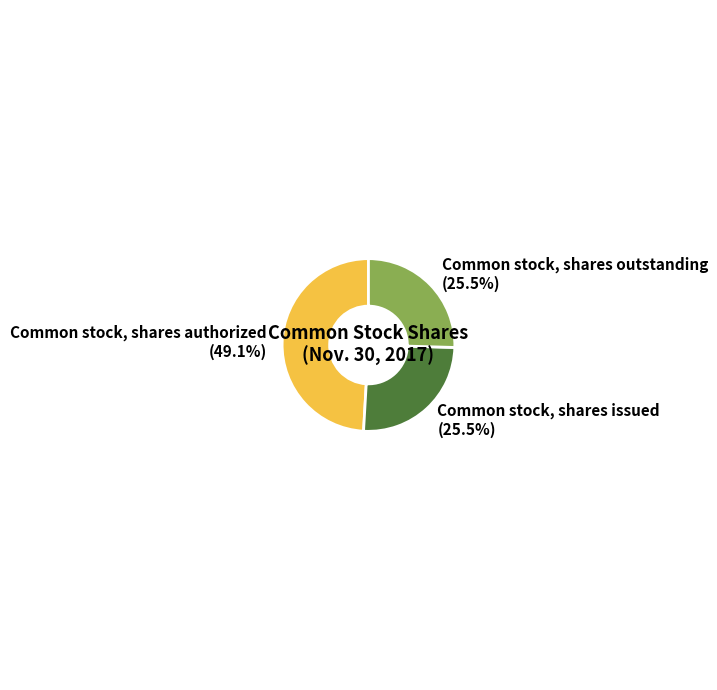

Does any single category account for the majority?

No